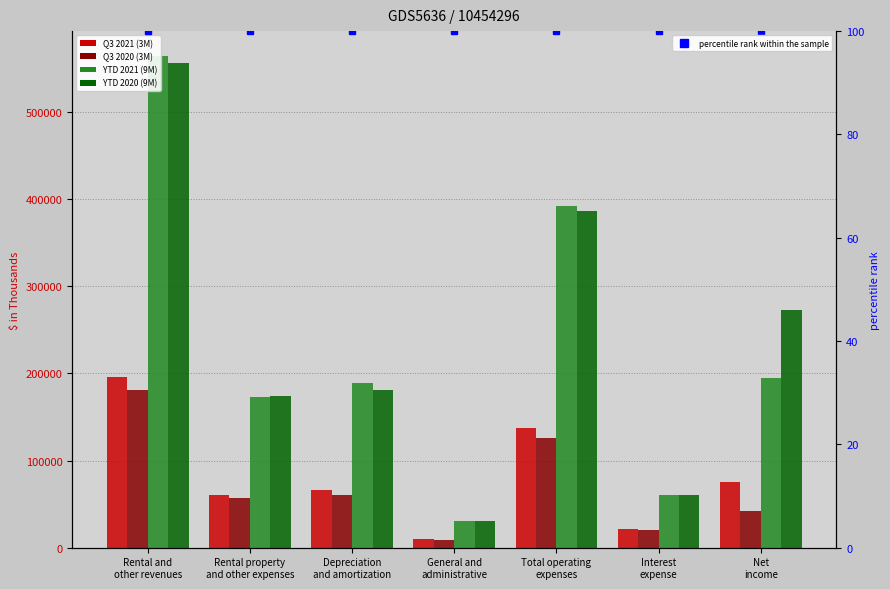

Is it true that Q3 2021 (3M) equals 41930 at Rental property
and other expenses?

False